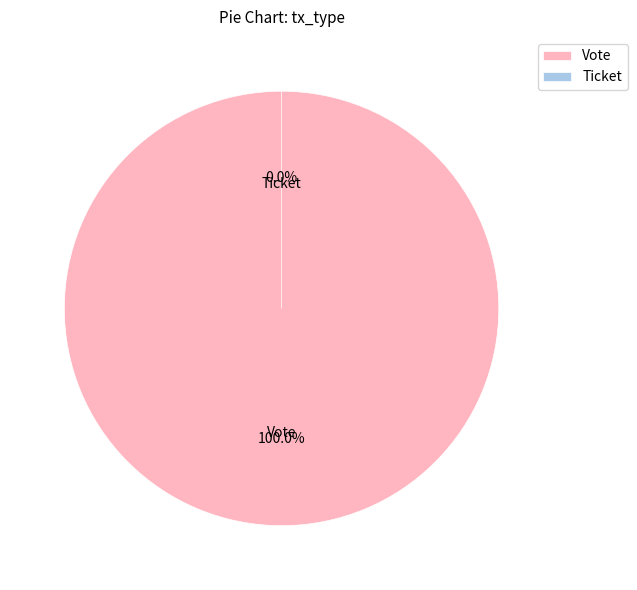

Which category has the smallest portion of the pie?

Ticket